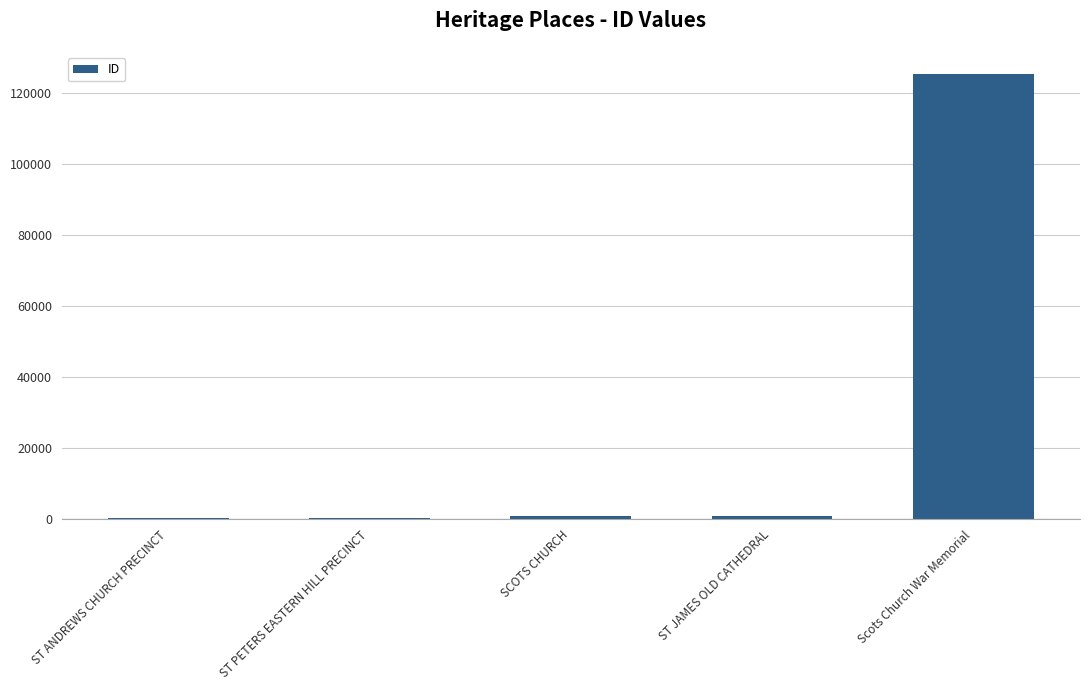

Approximately how many times larger is the value at ST PETERS EASTERN HILL PRECINCT compared to SCOTS CHURCH?

0.5